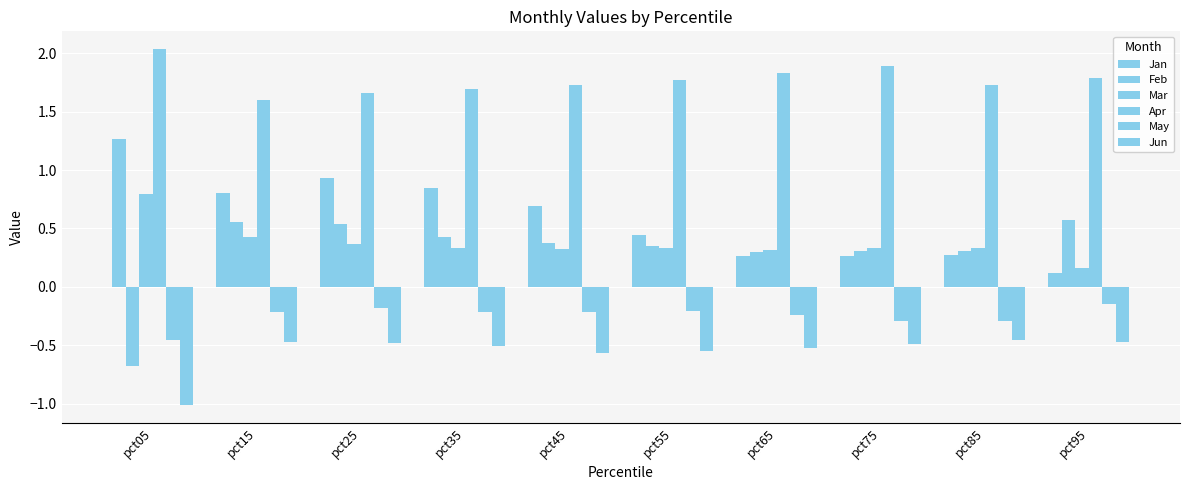

Are the bars grouped side by side (vs. stacked)?

Yes